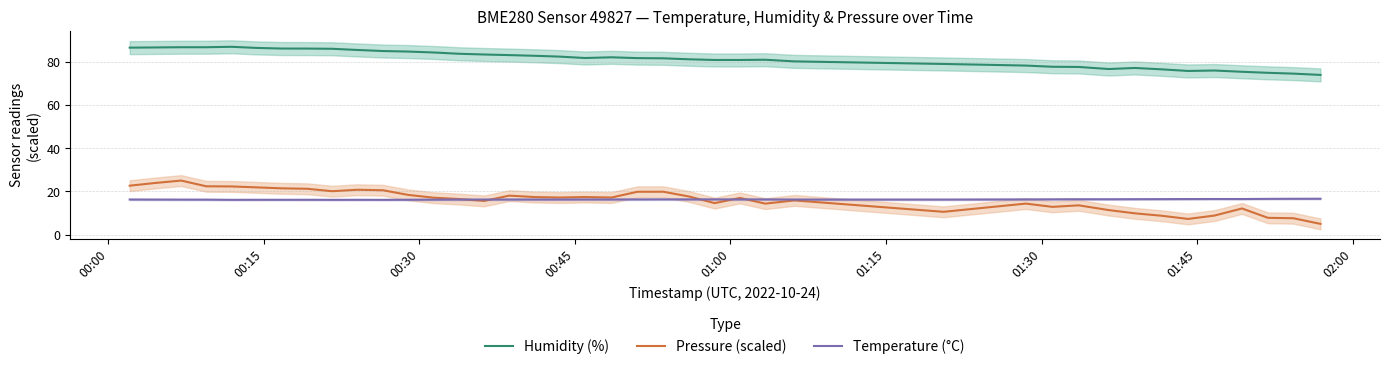

True or false: Pressure (scaled) and Humidity (%) cross at least once.

False